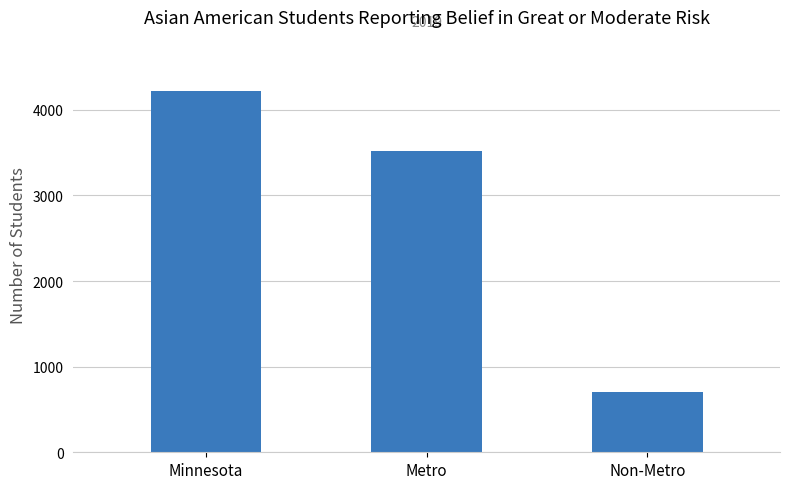

What is the label of the 2nd bar from the left?

Metro